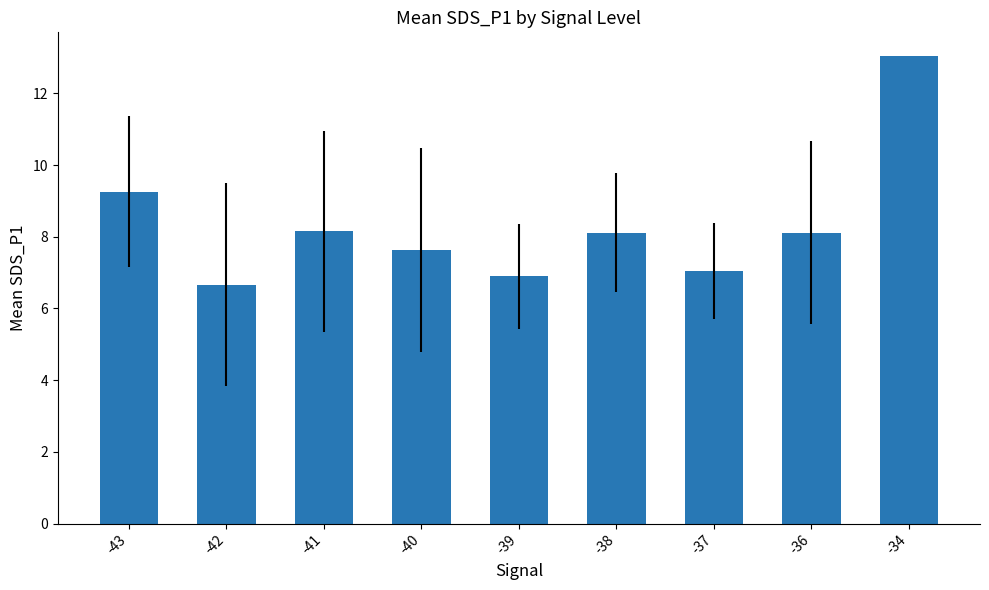

What is the value of the 7th bar from the left?

7.0